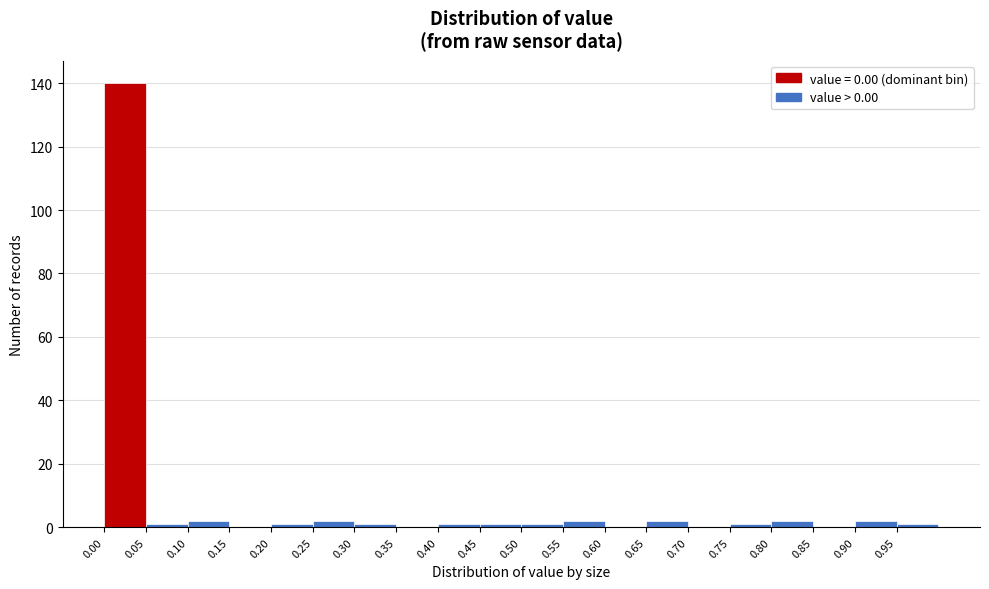

Reading left to right, list every bar in this chart as the range it spans on the x-axis followed by its height. The values are not printed on the chart, so give them approximately, as read against the axis.

0.00 to 0.05: 140
0.05 to 0.10: under 2
0.10 to 0.15: 2
0.15 to 0.20: 0
0.20 to 0.25: under 2
0.25 to 0.30: 2
0.30 to 0.35: under 2
0.35 to 0.40: 0
0.40 to 0.45: under 2
0.45 to 0.50: under 2
0.50 to 0.55: under 2
0.55 to 0.60: 2
0.60 to 0.65: 0
0.65 to 0.70: 2
0.70 to 0.75: 0
0.75 to 0.80: under 2
0.80 to 0.85: 2
0.85 to 0.90: 0
0.90 to 0.95: 2
0.95 to 1.00: under 2